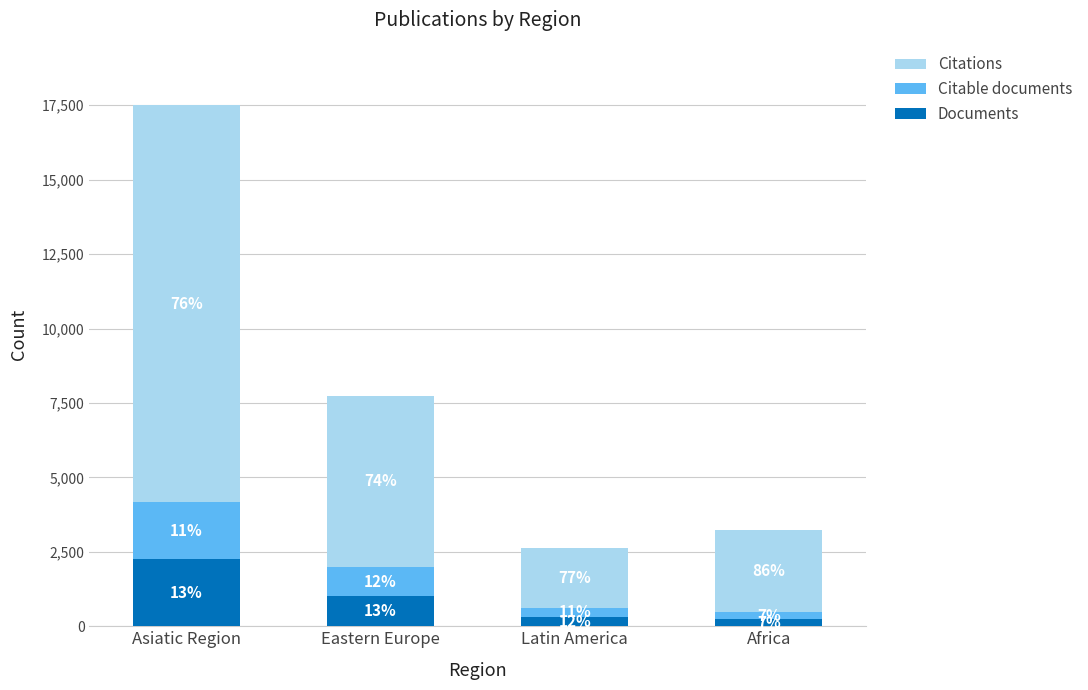

Is it true that Documents equals 1018 at Eastern Europe?

True